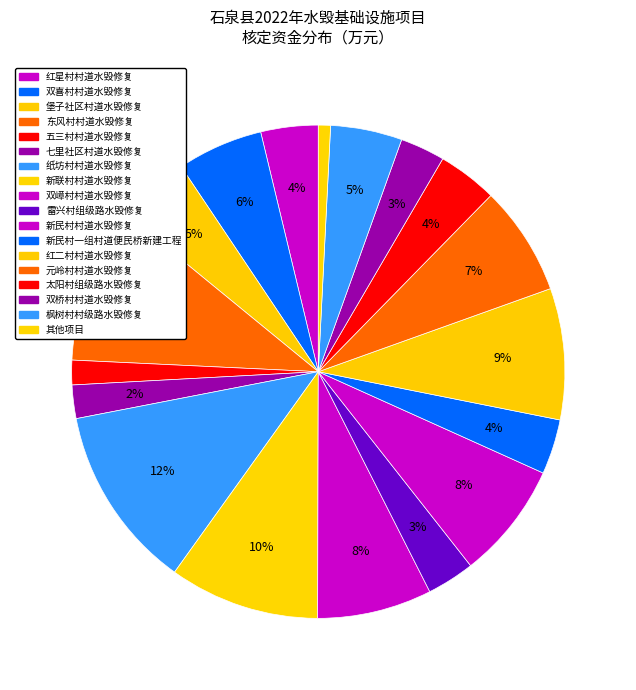

How many slices are in this pie chart?

18